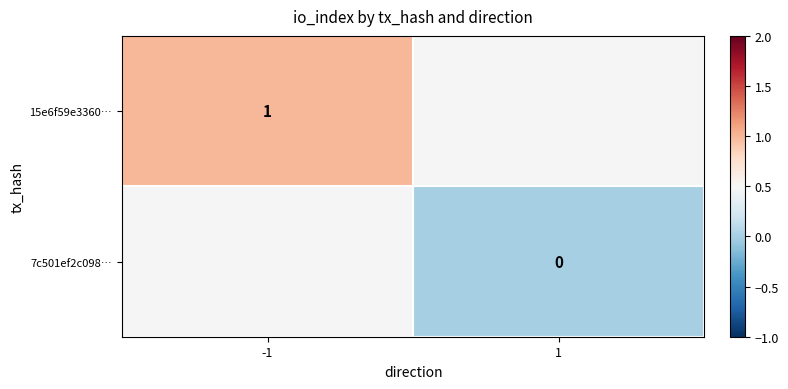

What is the maximum value shown in the chart?

1.0